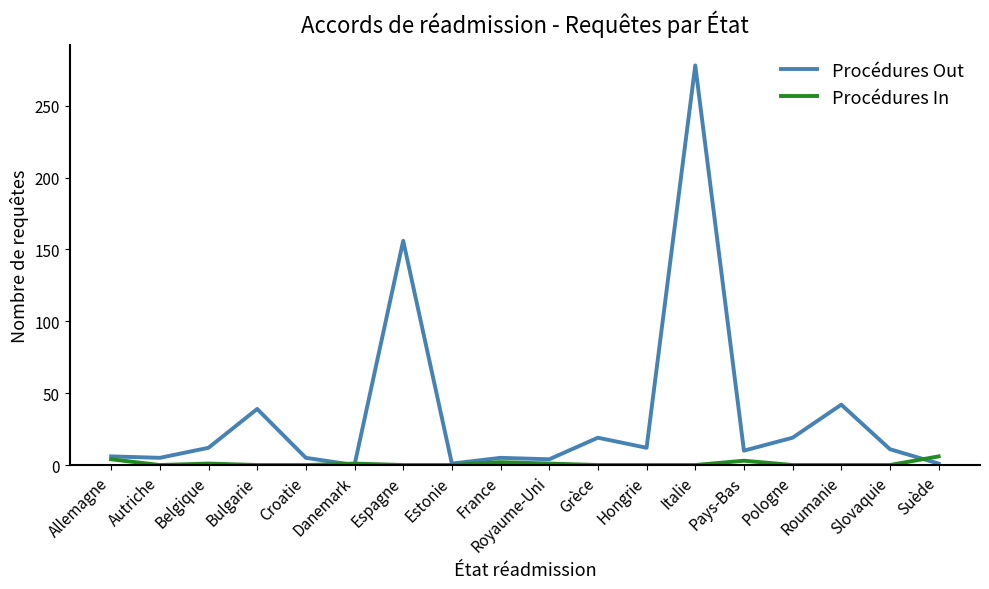

What is the highest value of the Procédures In series?

6